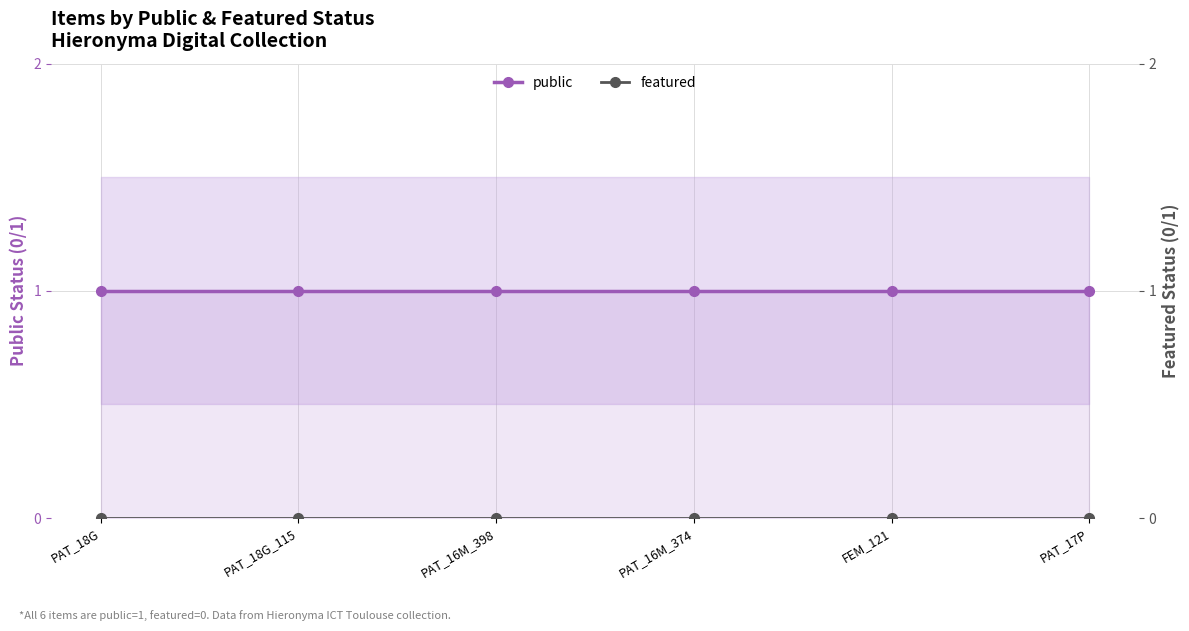

Is this an area chart (filled region under the line)?

No